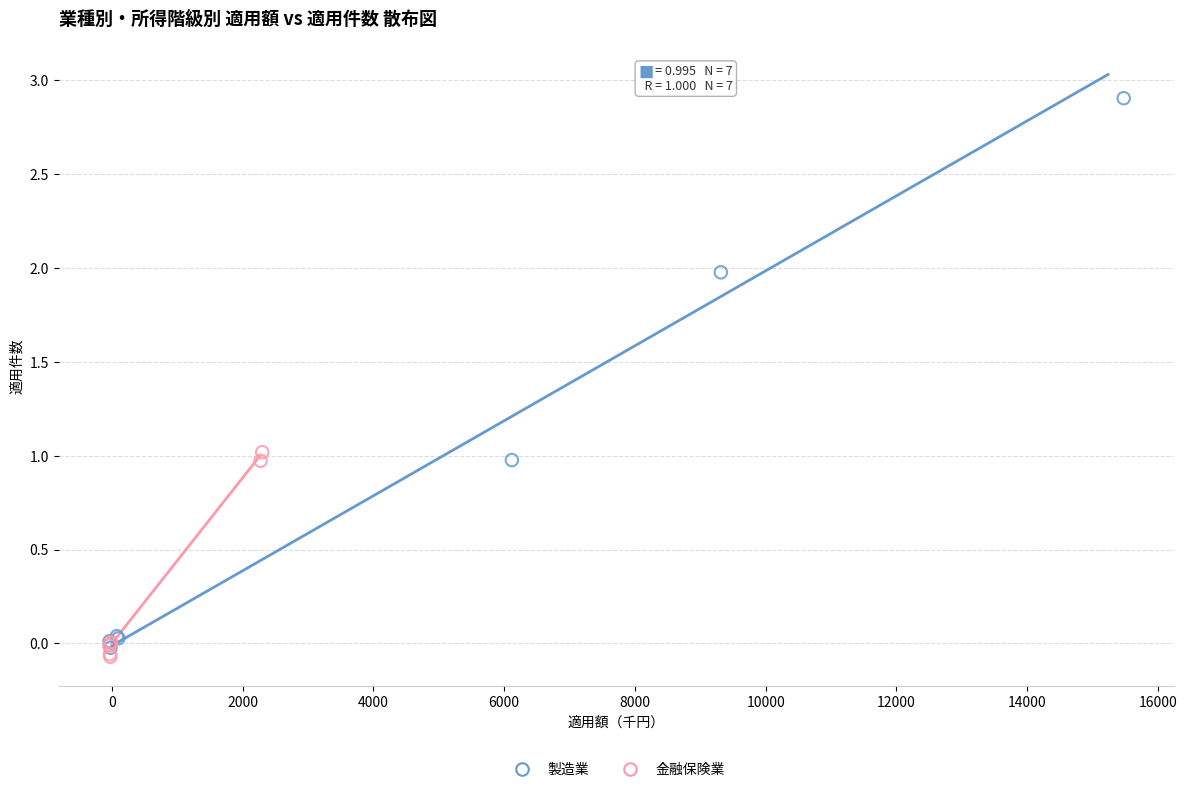

Which series has the widest spread of Y values?

製造業